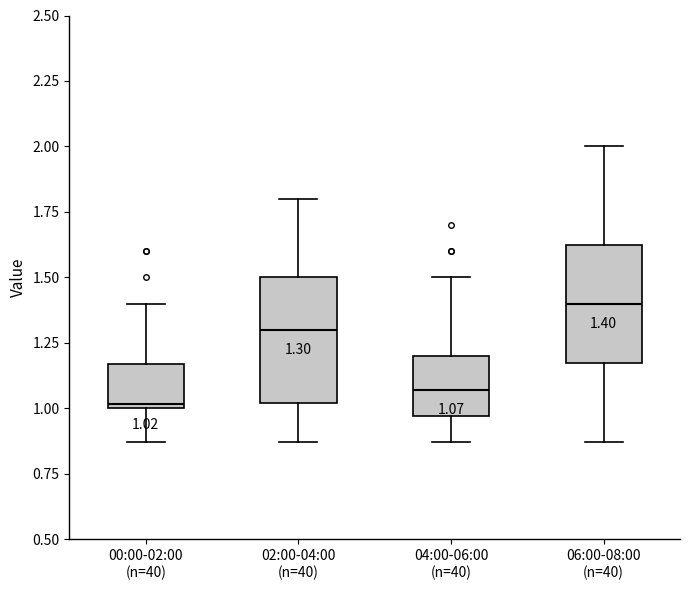

Which box's median line is the lowest?

00:00-02:00 (n=40)